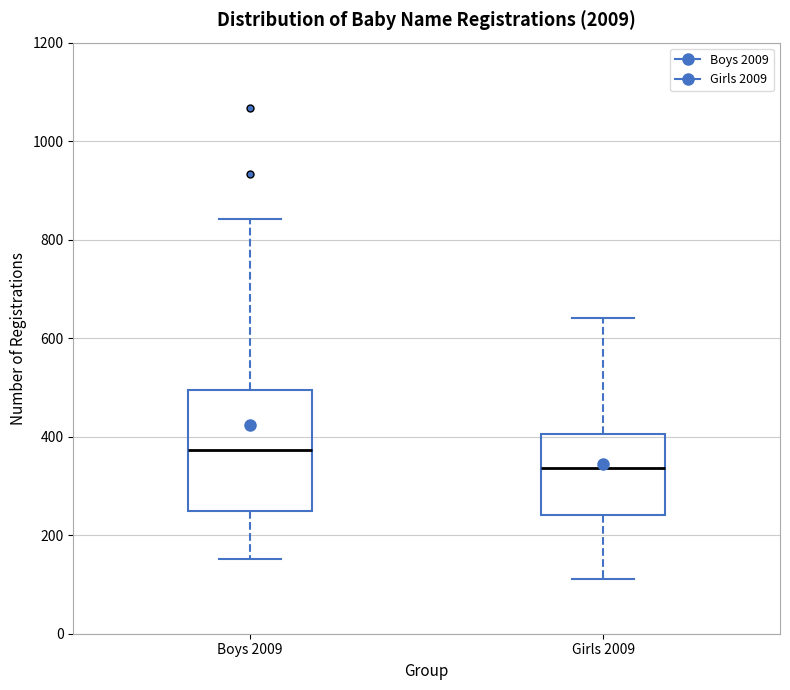

Which box has the highest median line?

Boys 2009